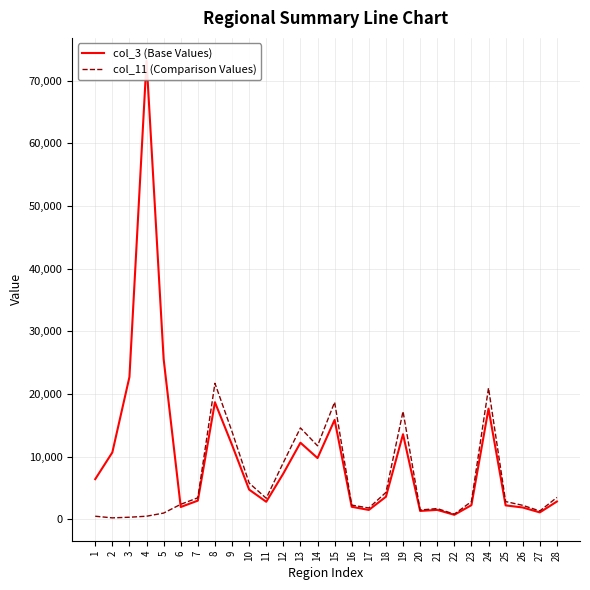

Which series has the largest total across all categories?

col_3 (Base Values)